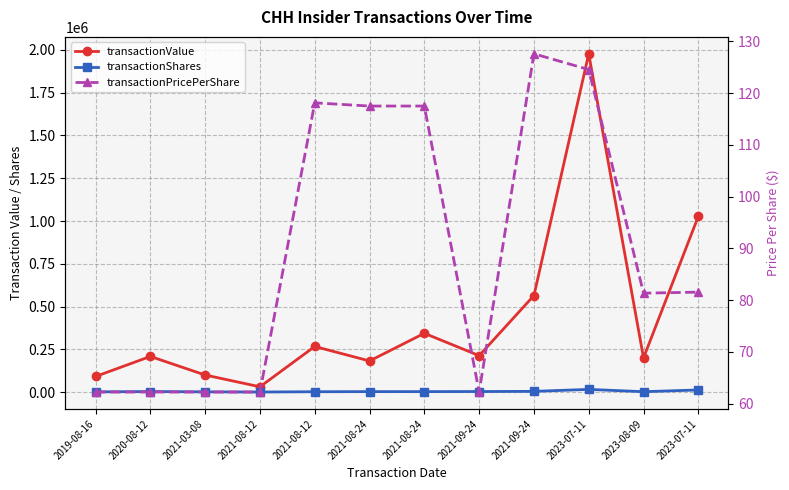

True or false: transactionValue has a value of 199957.0 at 2023-08-09.

True